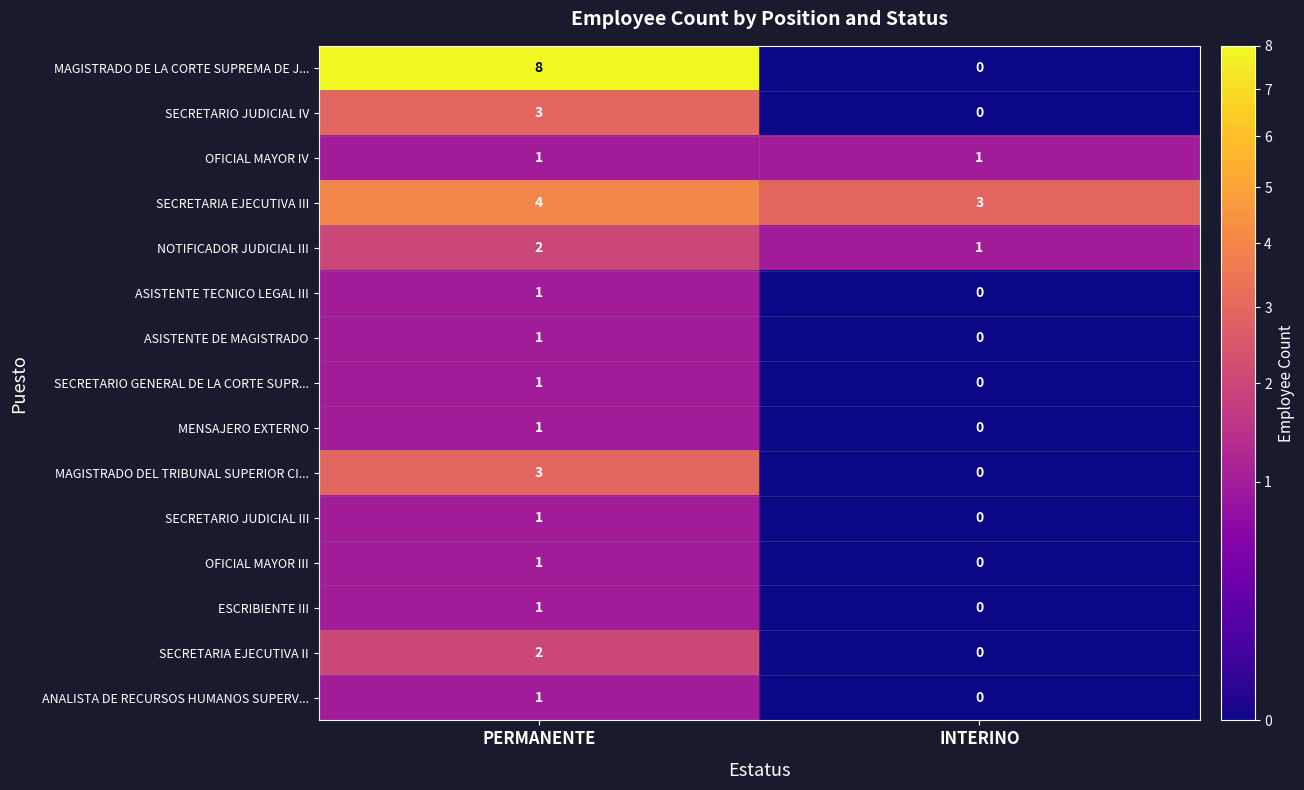

Read the MAGISTRADO DE LA CORTE SUPREMA DE J... value at PERMANENTE.

8